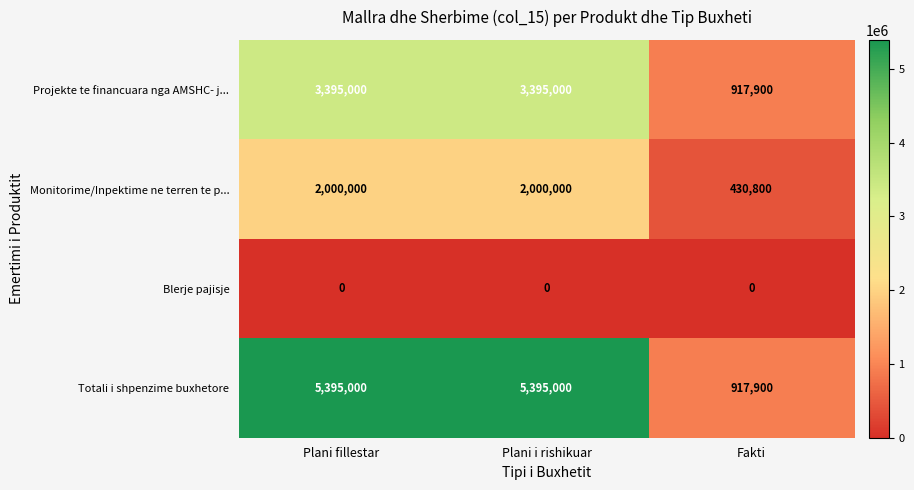

Rank the series by their average value, from highest to lowest.

Totali i shpenzime buxhetore, Projekte te financuara nga AMSHC- j..., Monitorime/Inpektime ne terren te p..., Blerje pajisje